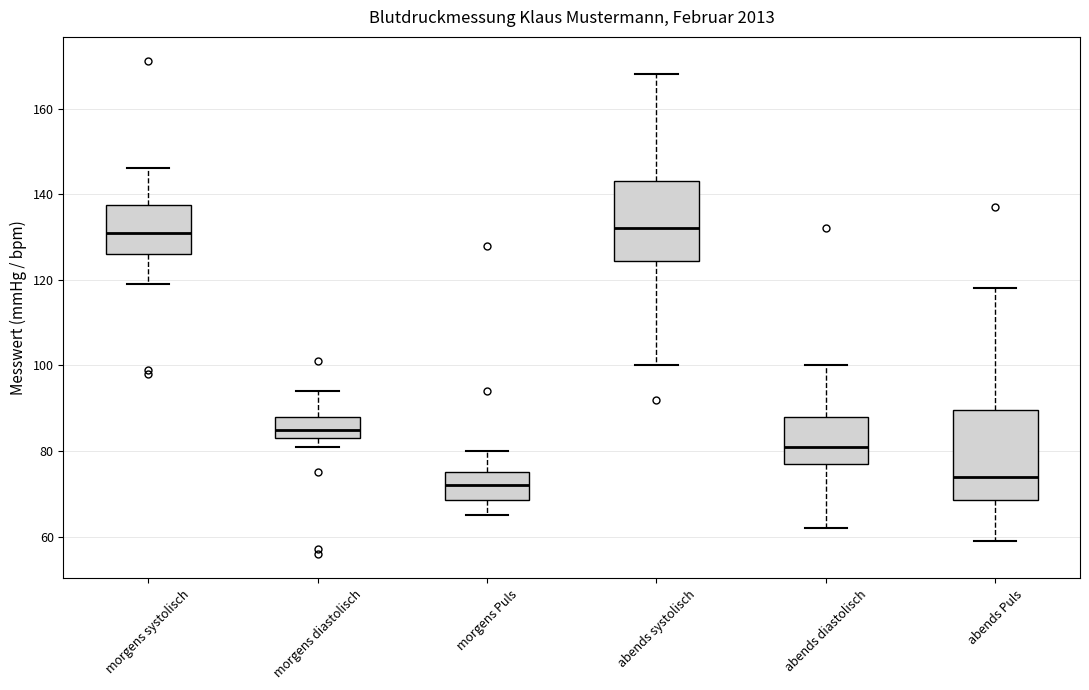

Reading left to right, read every box against the y-axis: the position of its median line, the range the box covers, and the ends of its whiskers. The values are not printed on the chart, so give them approximately, as read against the axis.

morgens systolisch: median 132, box 126 to 138, whiskers 120 to 146
morgens diastolisch: median 86, box 84 to 88, whiskers 82 to 94
morgens Puls: median 72, box 68 to 76, whiskers 66 to 80
abends systolisch: median 132, box 124 to 144, whiskers 100 to 168
abends diastolisch: median 82, box 78 to 88, whiskers 62 to 100
abends Puls: median 74, box 68 to 90, whiskers 60 to 118